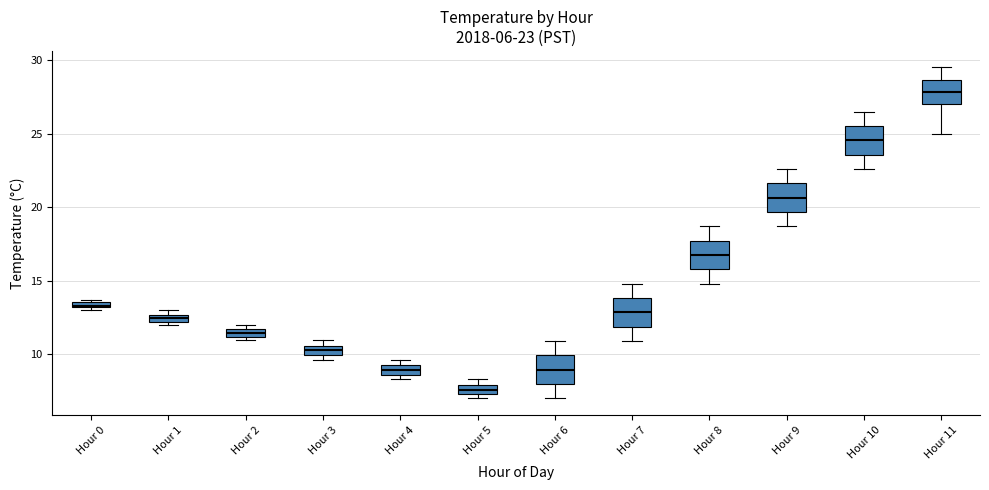

Which box has the lowest median line?

Hour 5